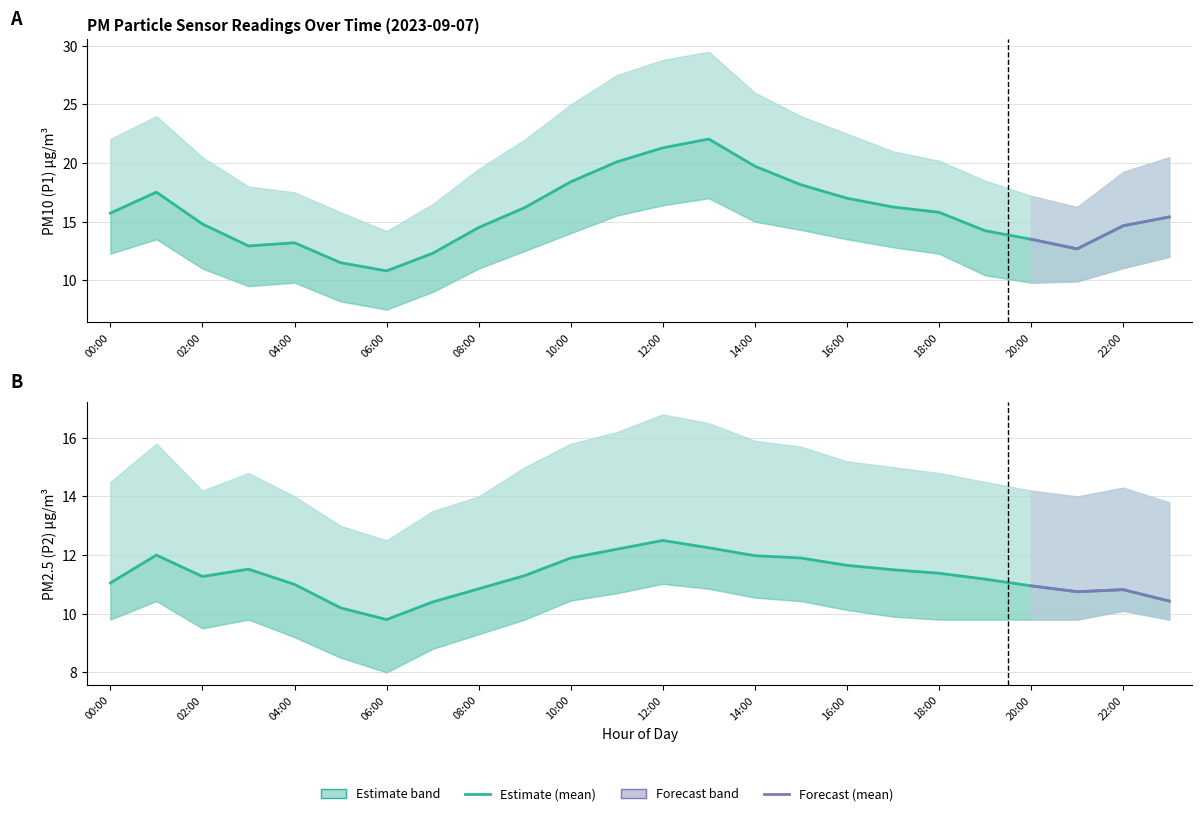

The P1_lower series shows 9.8 at 20:00. True or false?

True